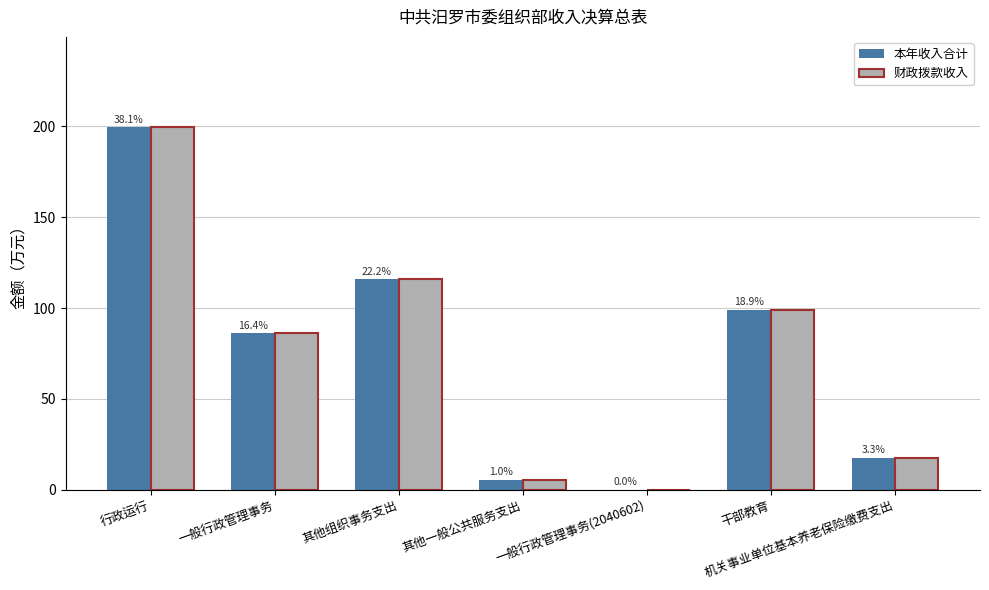

At how many categories does at least one series exceed 55?

4